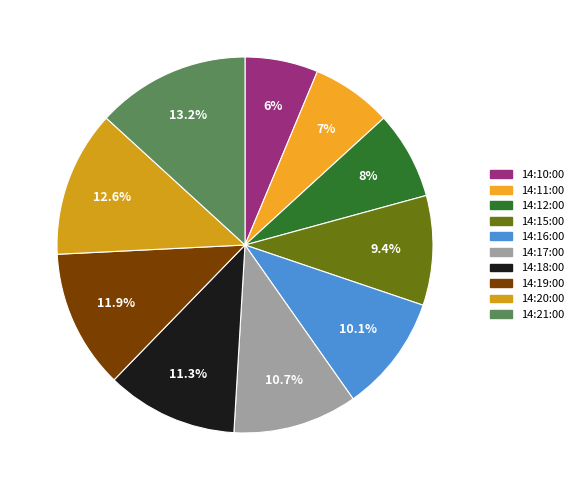

What is the largest slice in the pie chart?

14:21:00